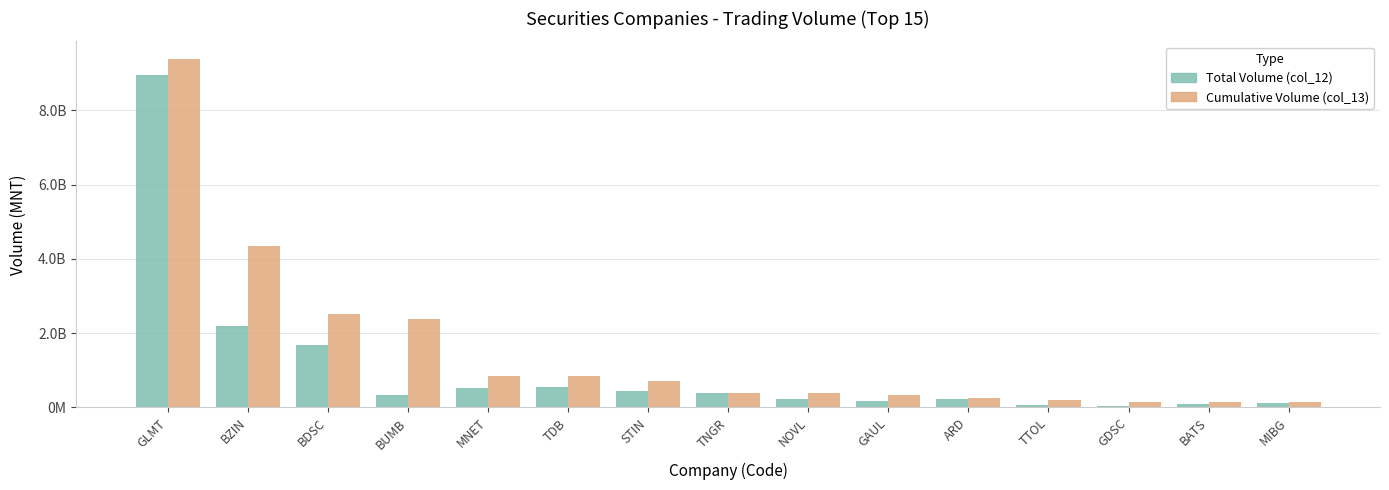

Does the chart contain any negative values?

No